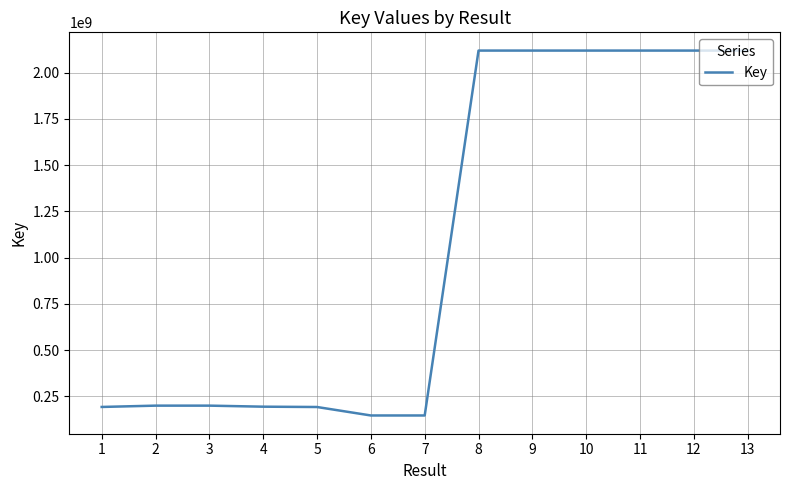

What is the change in value from 6 to 9?

+1972719001